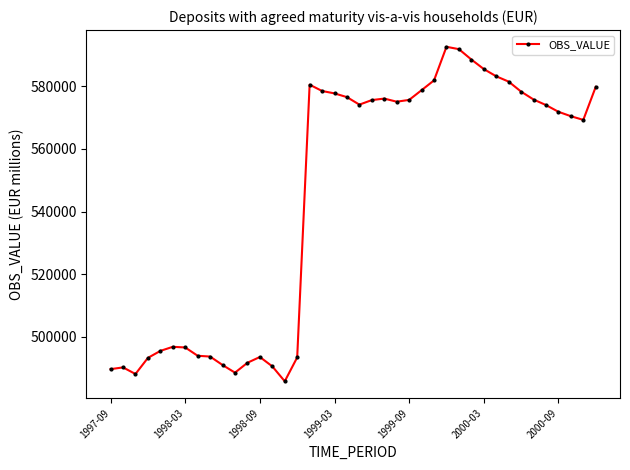

What is the difference between the maximum and second lowest values?

104473.9